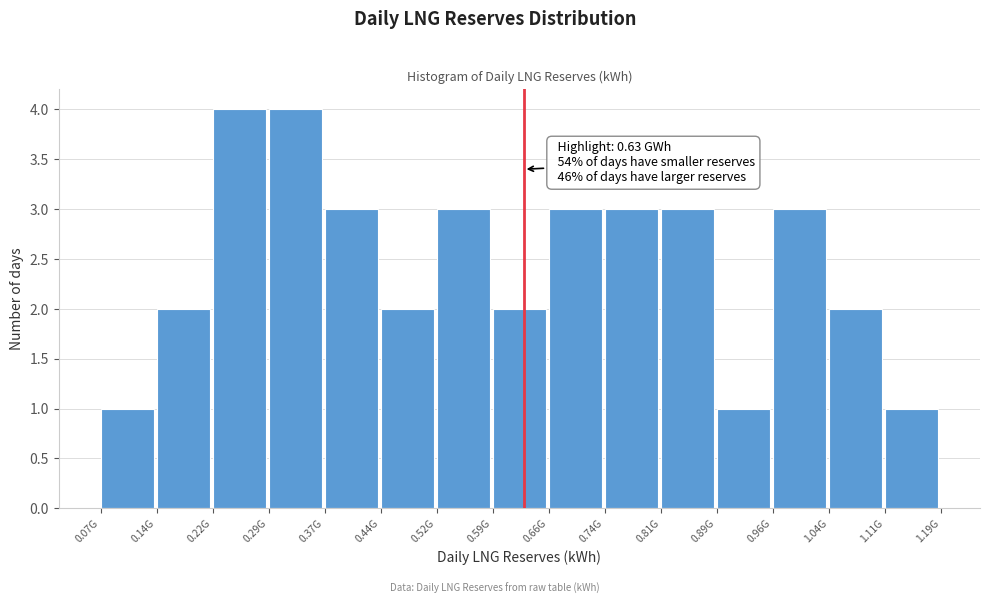

Reading left to right, what are all the values shown in this chart?

1	2	4	4	3	2	3	2	3	3	3	1	3	2	1